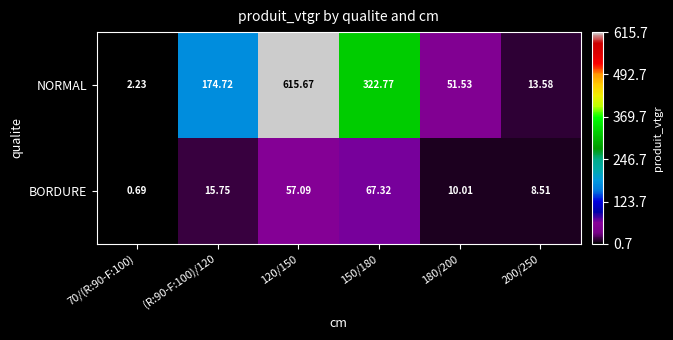

What is the total value across all series at 70/(R:90-F:100)?

2.9